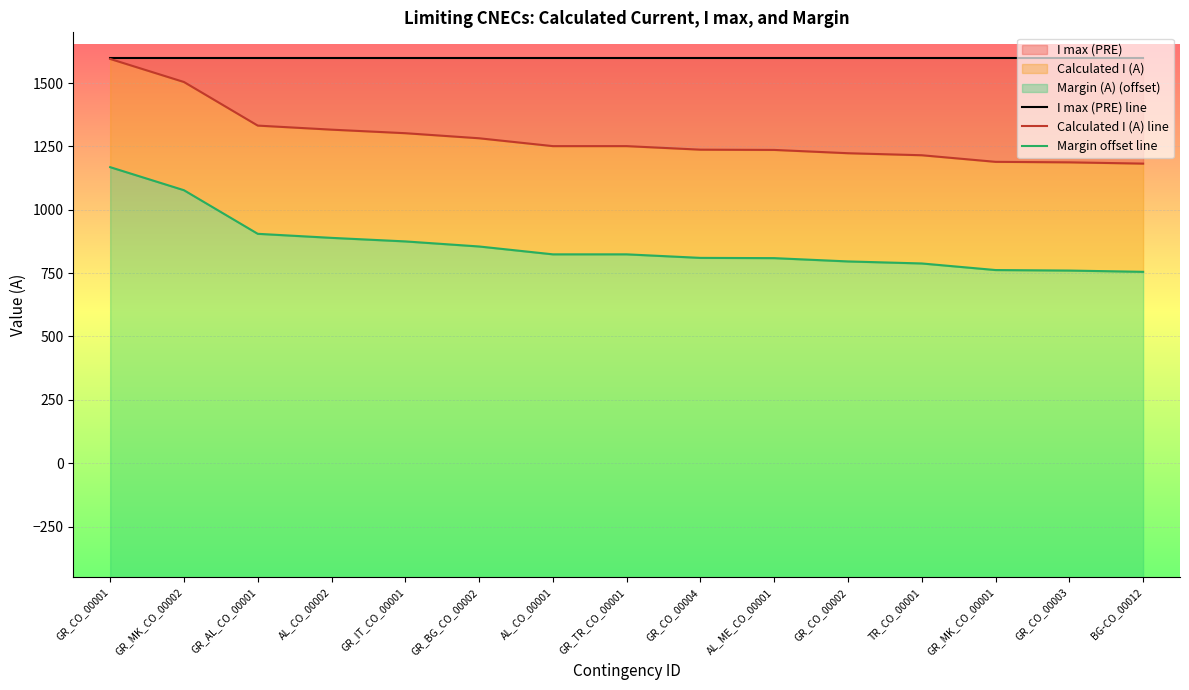

How many distinct data groups are displayed?

3